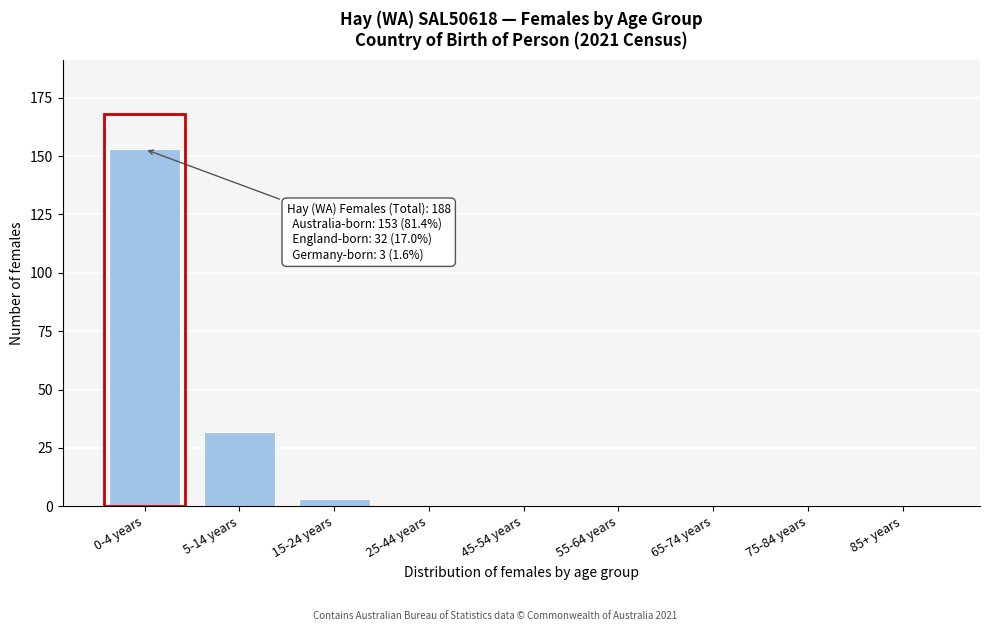

Reading left to right, extract all data points from this chart.

0-4 years=153	5-14 years=32	15-24 years=3	25-44 years=0	45-54 years=0	55-64 years=0	65-74 years=0	75-84 years=0	85+ years=0